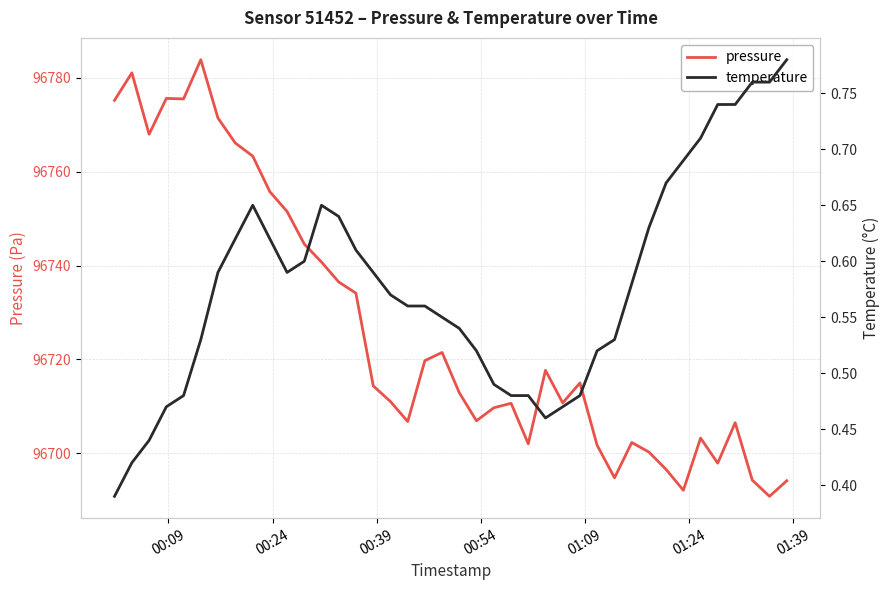

What is the minimum value for pressure?

96690.8